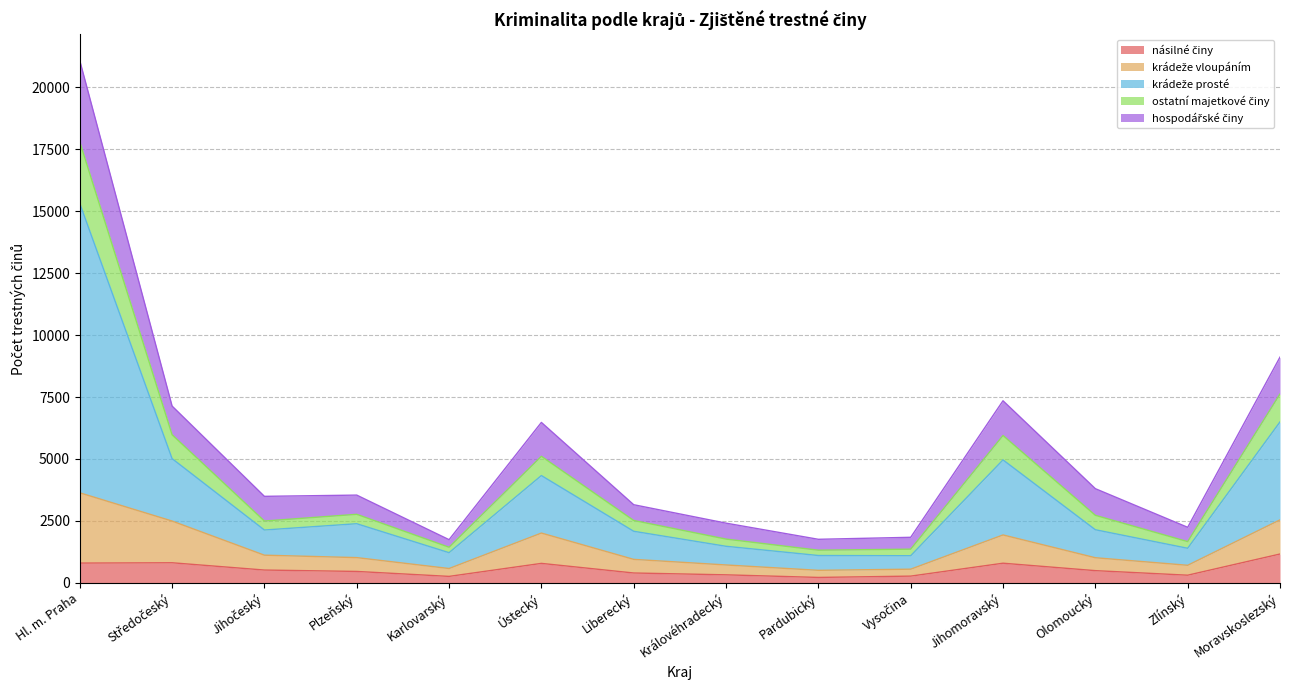

At which category is the sum across all series the highest?

Hl. m. Praha